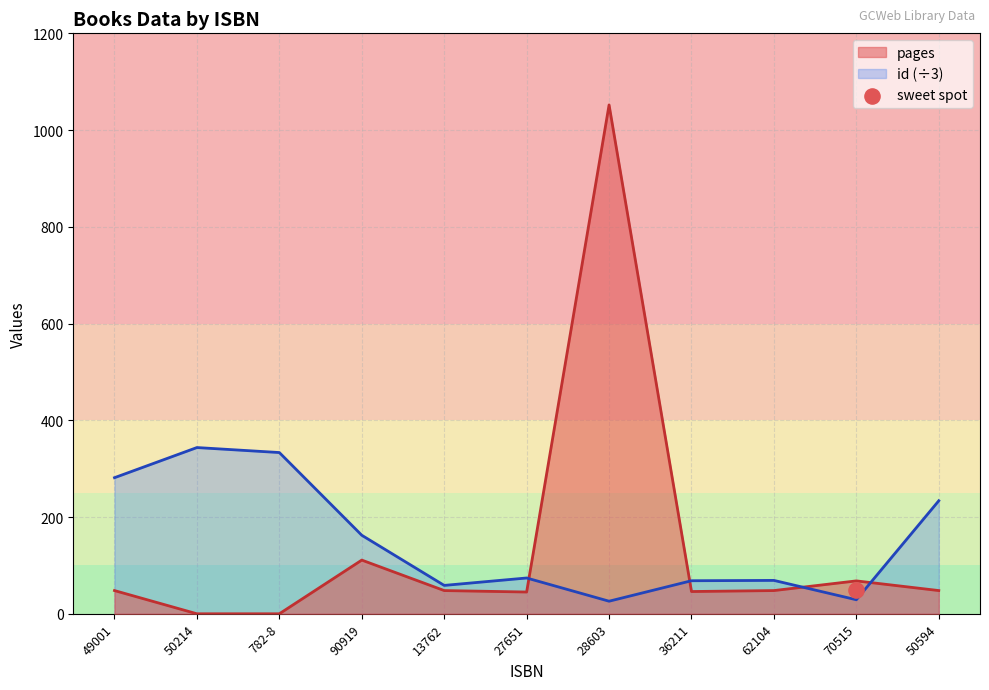

Which series has the largest total across all categories?

id